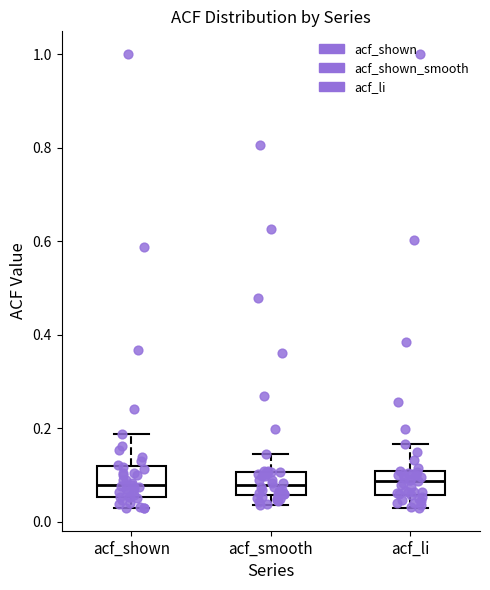

Reading left to right, read every box against the y-axis: the position of its median line, the range the box covers, and the ends of its whiskers. The values are not printed on the chart, so give them approximately, as read against the axis.

acf_shown: median 0.08, box 0.06 to 0.12, whiskers 0.02 to 0.18
acf_smooth: median 0.08, box 0.06 to 0.10, whiskers 0.04 to 0.14
acf_li: median 0.08, box 0.06 to 0.10, whiskers 0.02 to 0.16